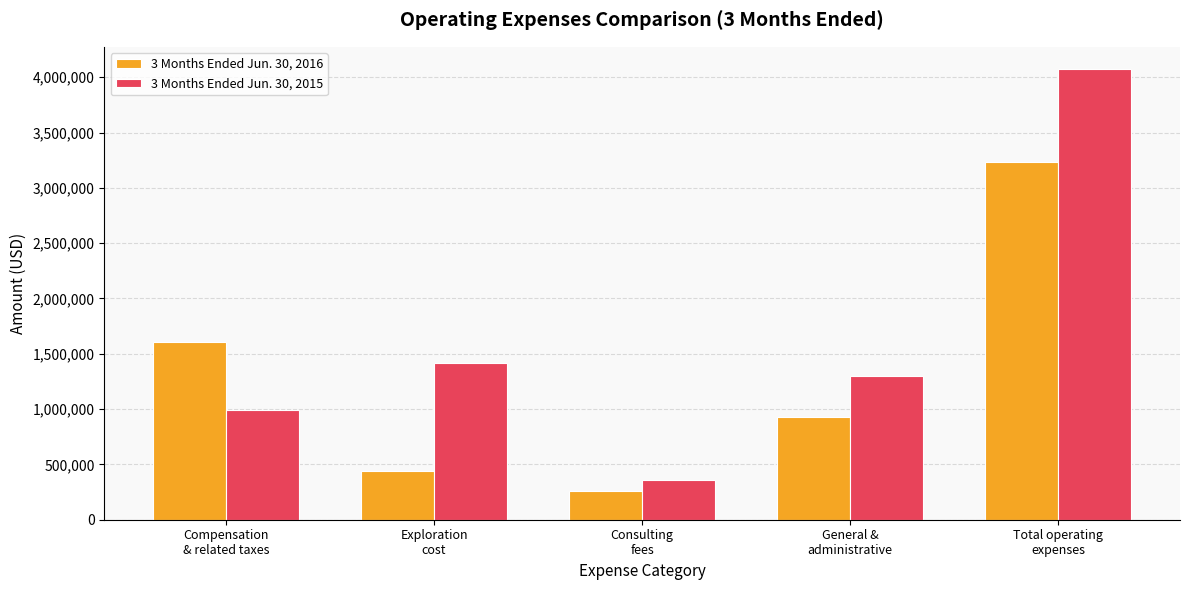

How many distinct data groups are displayed?

2